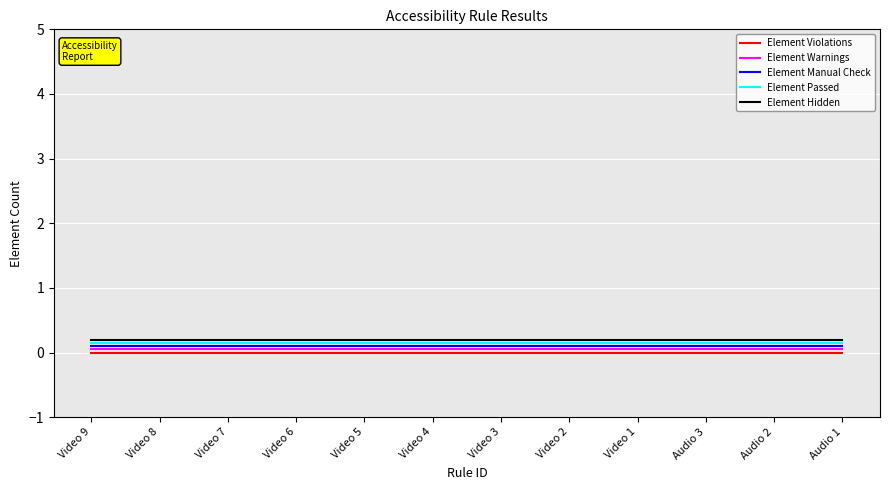

Is it true that Element Passed equals 0.2 at Audio 3?

True